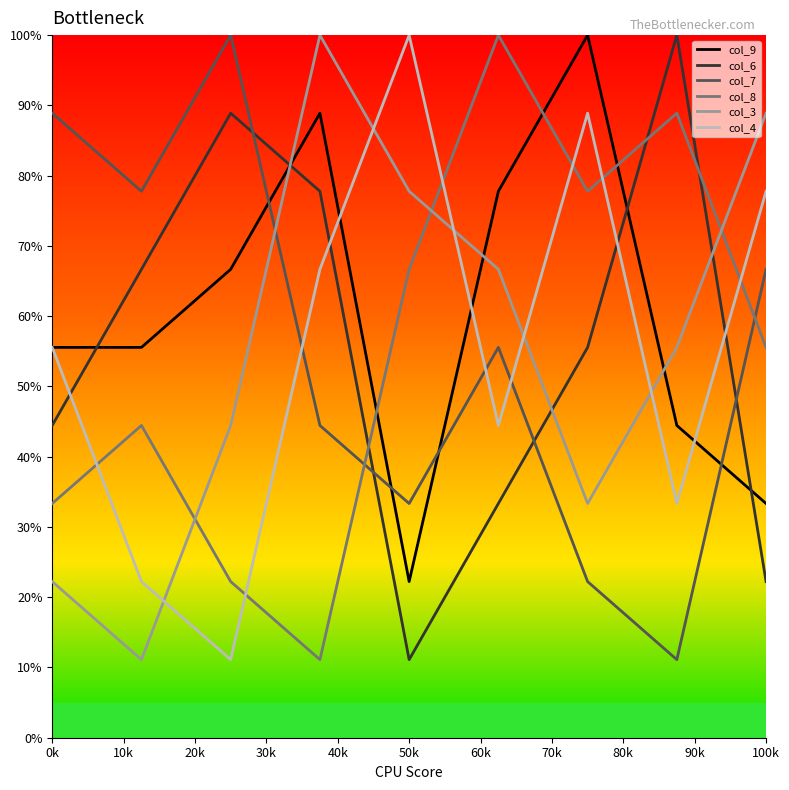

Count the number of data series in this chart.

6